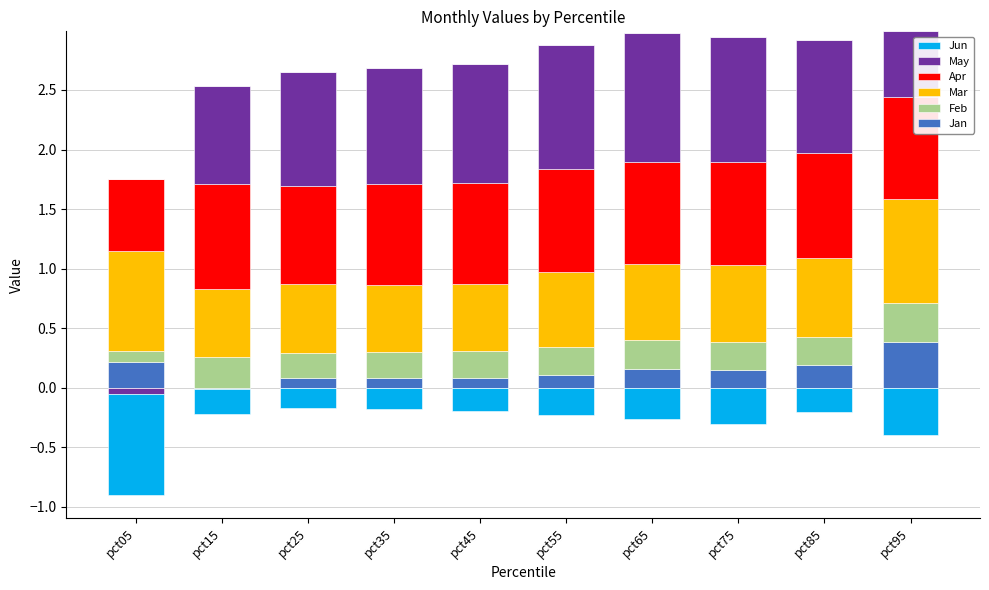

Count the number of data series in this chart.

6